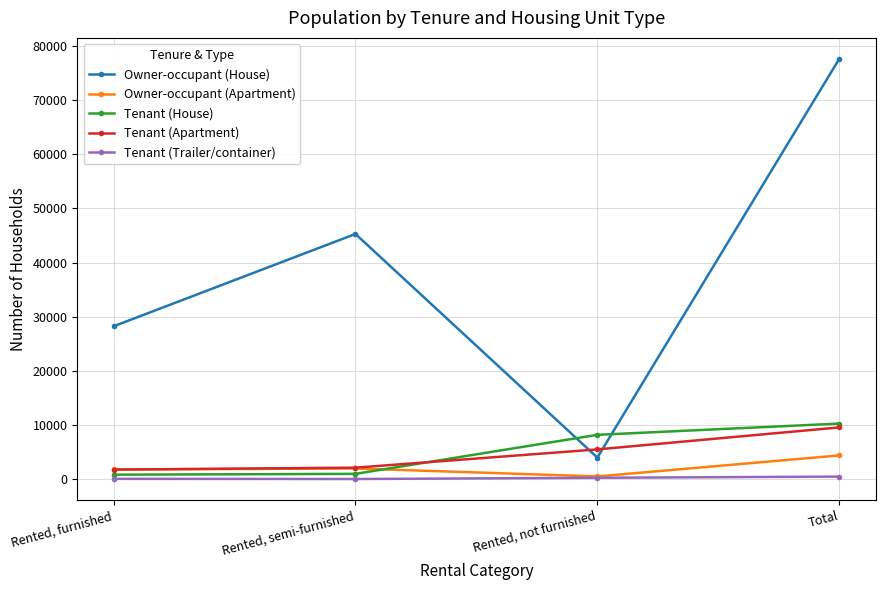

At which category is the sum across all series the highest?

Total